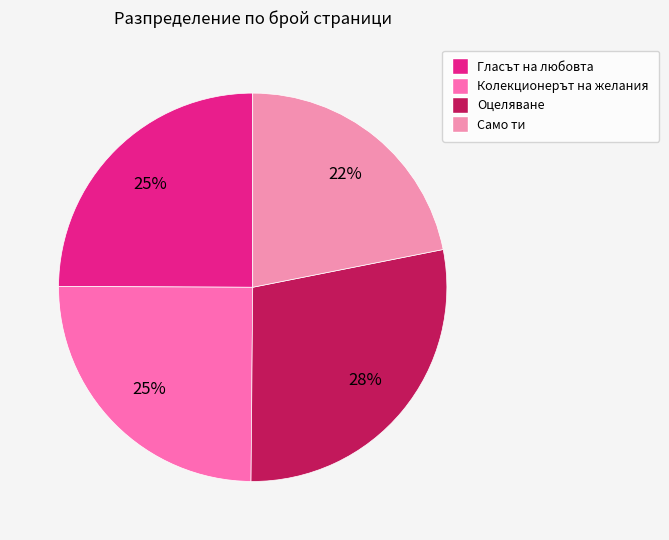

Does any single category account for the majority?

No